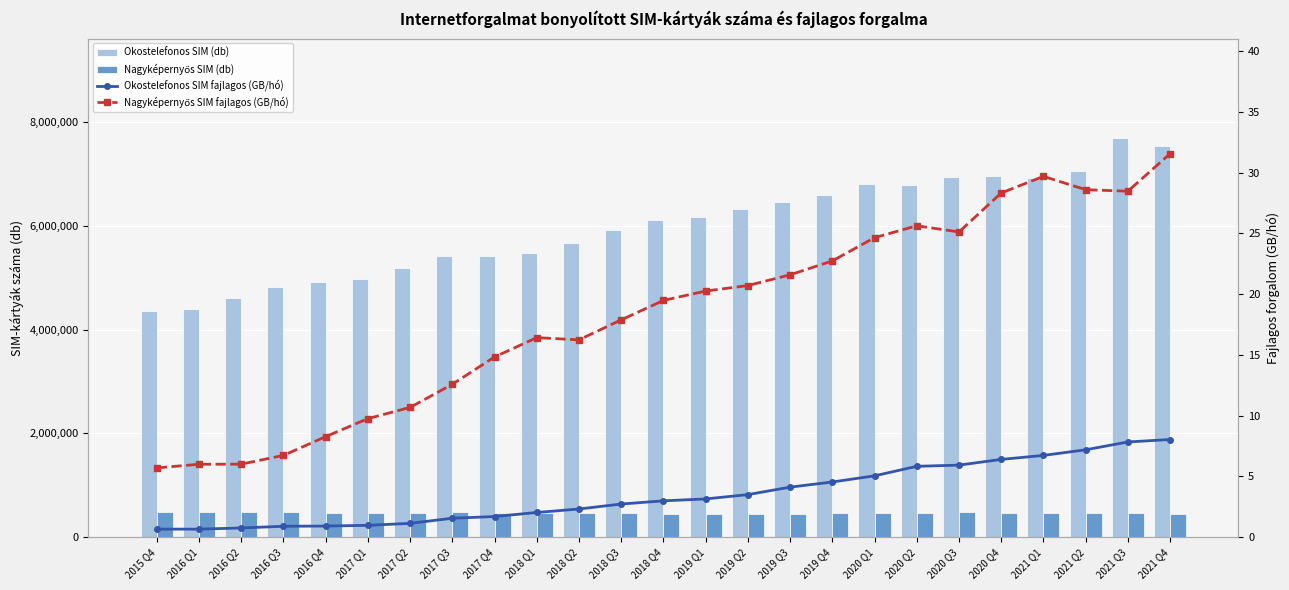

Which series changed the most between 2016 Q1 and 2016 Q3?

Okostelefonos SIM (db)